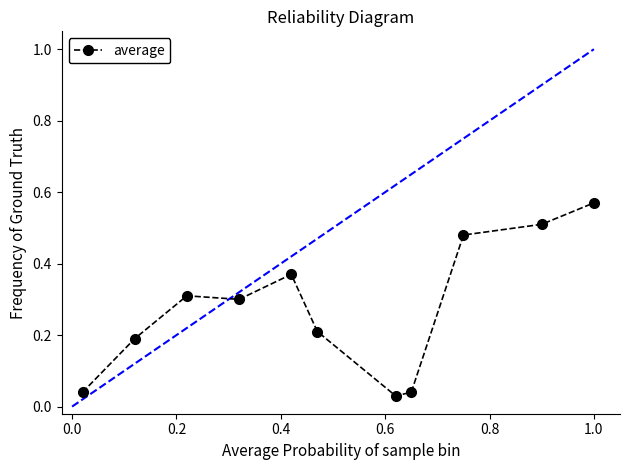

What is the value of the 2nd point from the left?

0.2